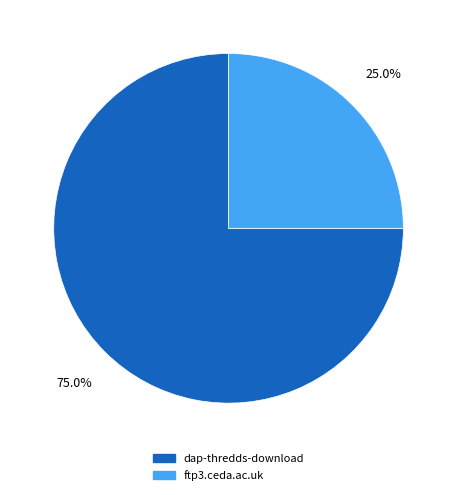

To the nearest percent, what is the difference between the dap-thredds-download and ftp3.ceda.ac.uk slice percentages?

50%